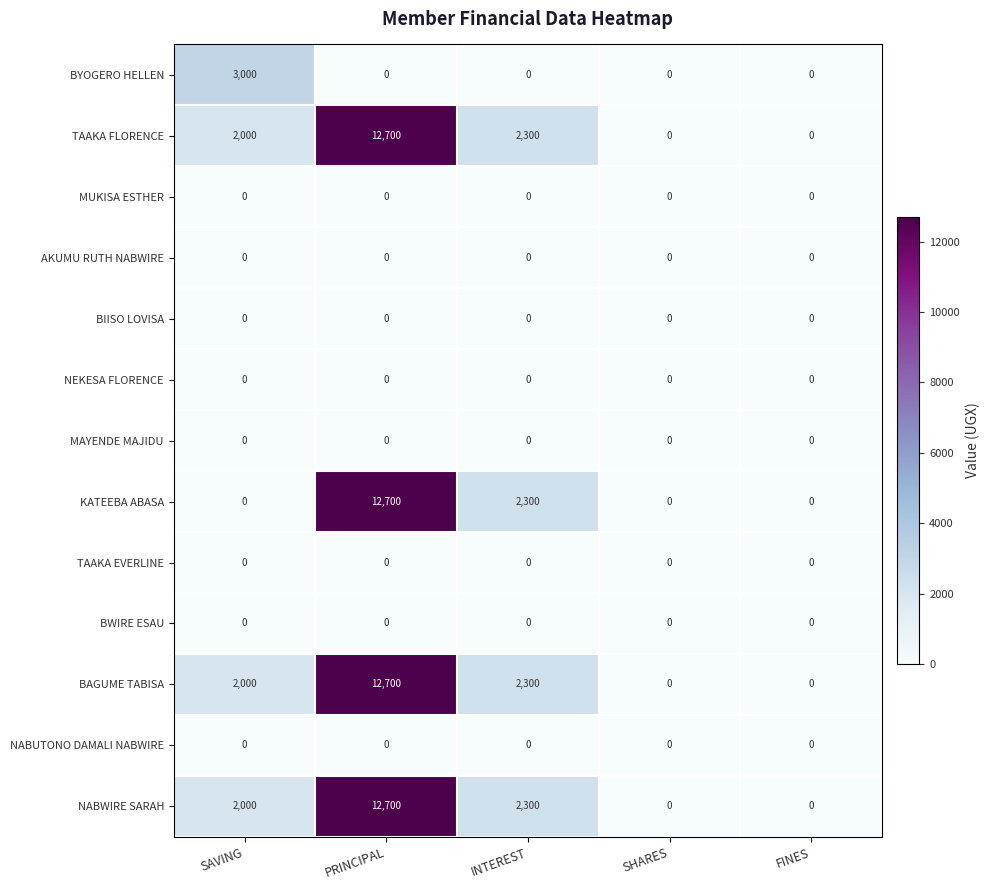

At which category is the sum across all series the highest?

PRINCIPAL